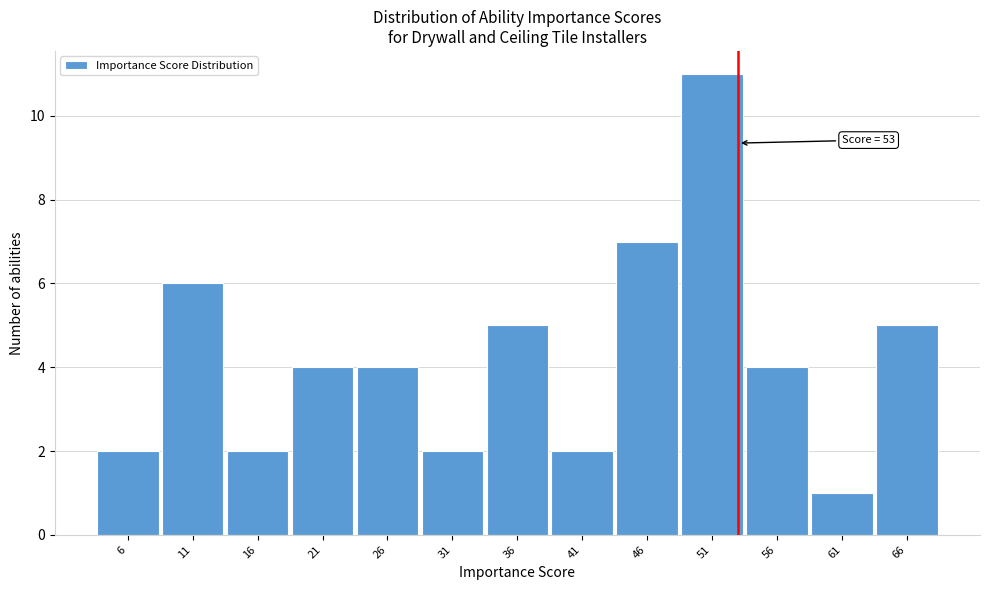

Which range on the x-axis has the tallest bar?

48.5 to 53.5